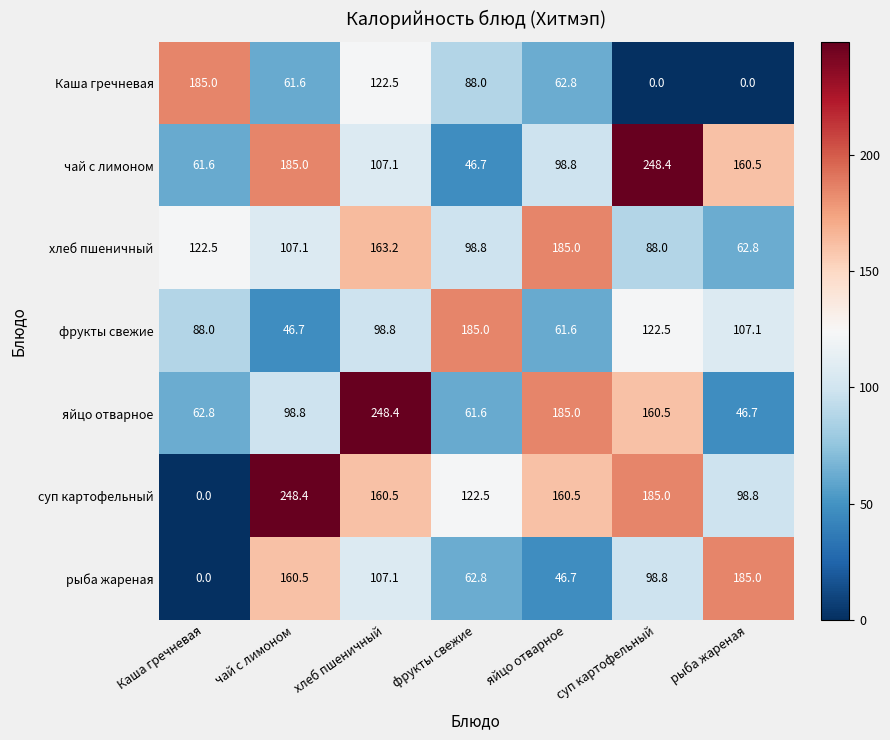

Count the number of data series in this chart.

7